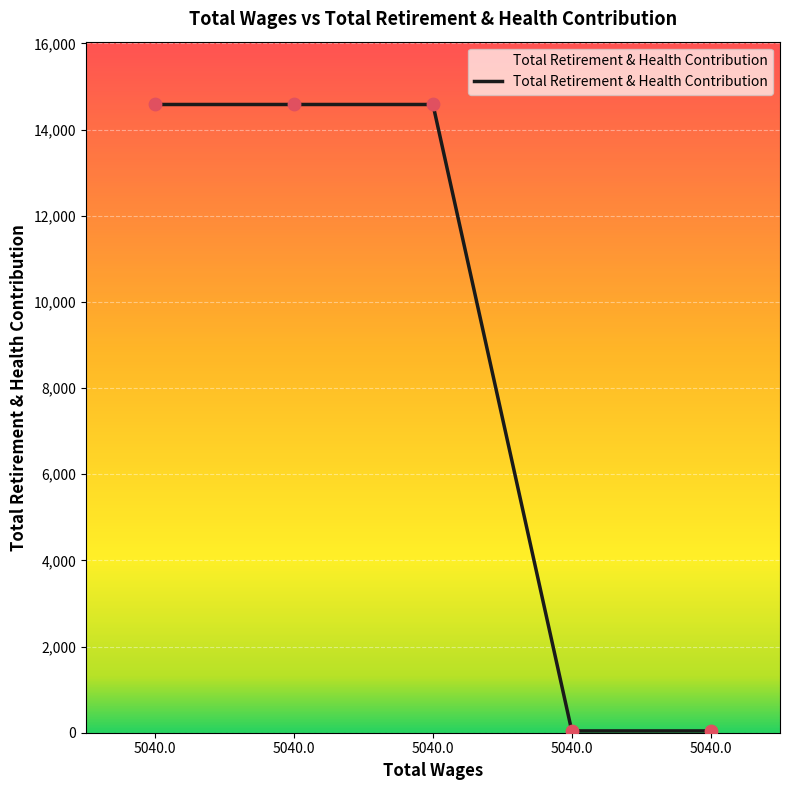

Does the chart have visible grid lines?

Yes